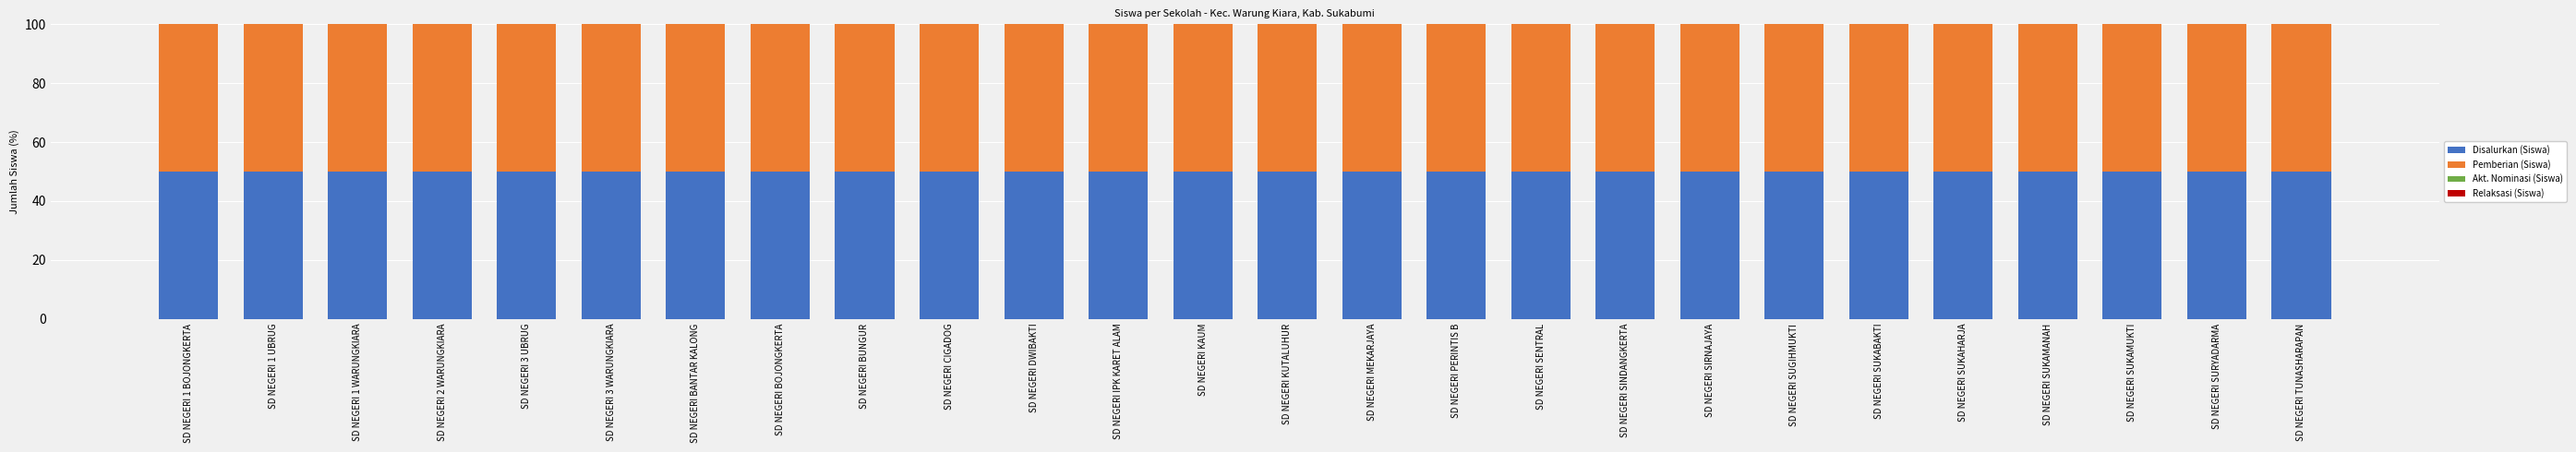

Reading left to right, extract all data points from this chart.

Disalurkan (Siswa): 50	50	50	50	50	50	50	50	50	50	50	50	50	50	50	50	50	50	50	50	50	50	50	50	50	50
Pemberian (Siswa): 50	50	50	50	50	50	50	50	50	50	50	50	50	50	50	50	50	50	50	50	50	50	50	50	50	50
Akt. Nominasi (Siswa): 0	0	0	0	0	0	0	0	0	0	0	0	0	0	0	0	0	0	0	0	0	0	0	0	0	0
Relaksasi (Siswa): 0	0	0	0	0	0	0	0	0	0	0	0	0	0	0	0	0	0	0	0	0	0	0	0	0	0